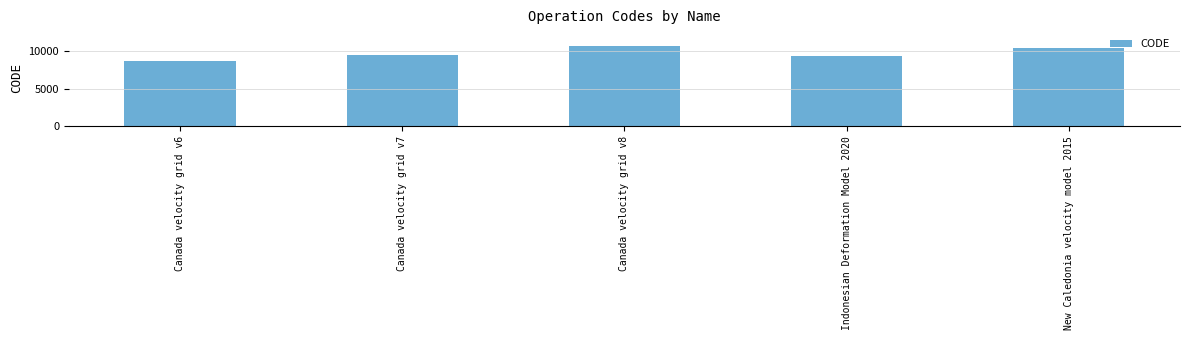

What position from the right is Indonesian Deformation Model 2020?

2